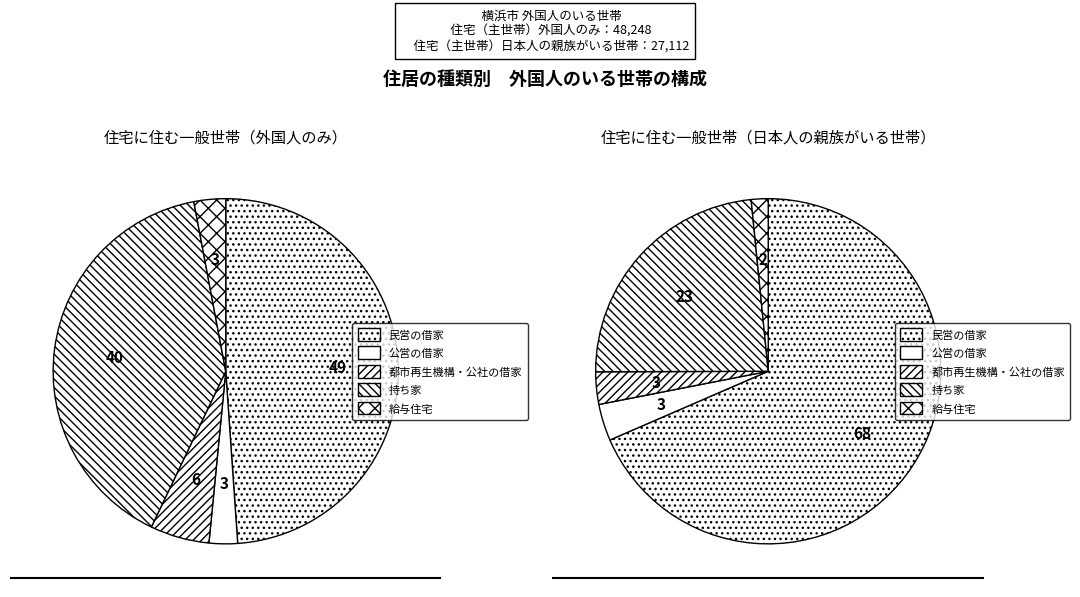

Rank the categories by 日本人の親族がいる世帯 value from lowest to highest.

給与住宅, 都市再生機構・公社の借家, 公営の借家, 持ち家, 民営の借家